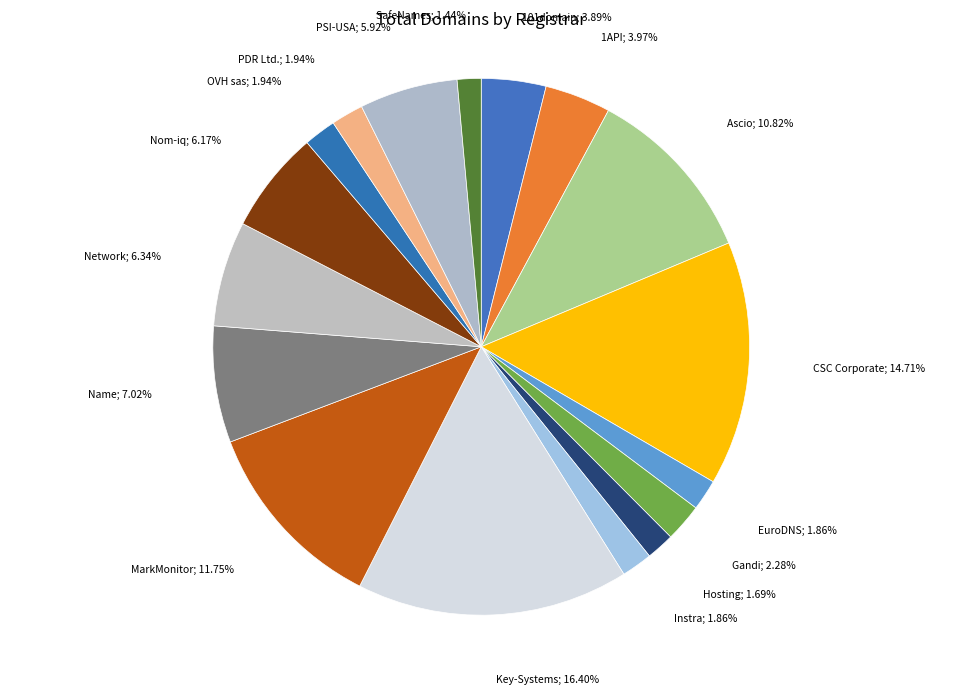

Does any single category account for the majority?

No